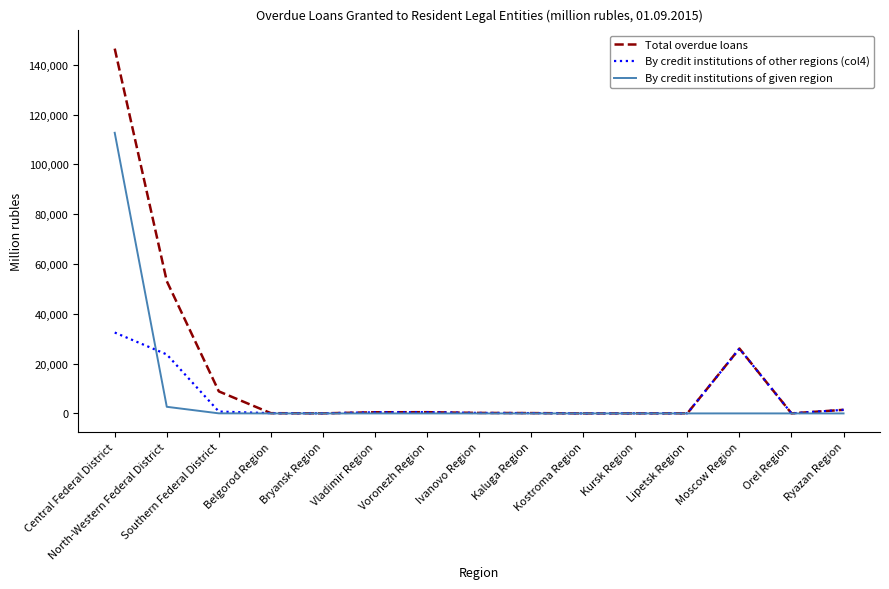

Read the Total overdue loans value at Lipetsk Region, to the nearest 50.

50